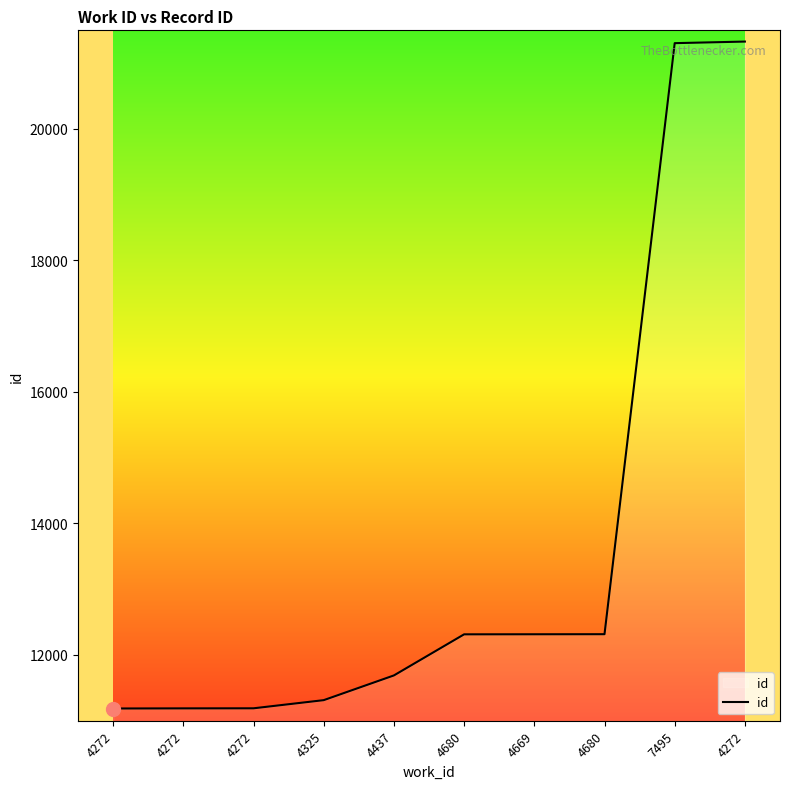

What is the change in value from 4272 to 4437?

+500